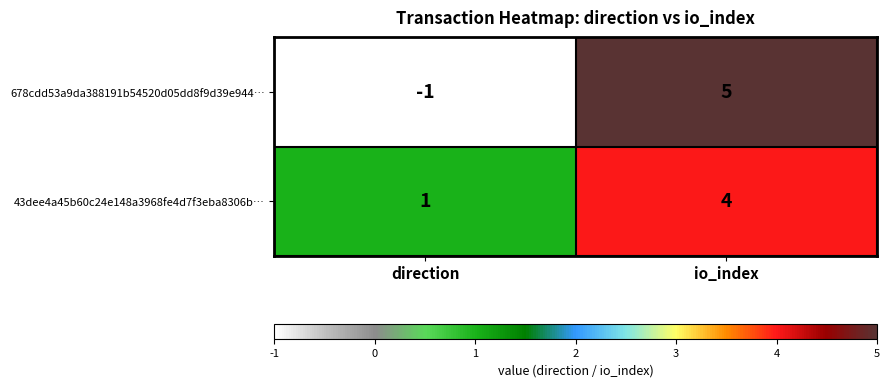

At which category does the chart reach its minimum across all series?

direction